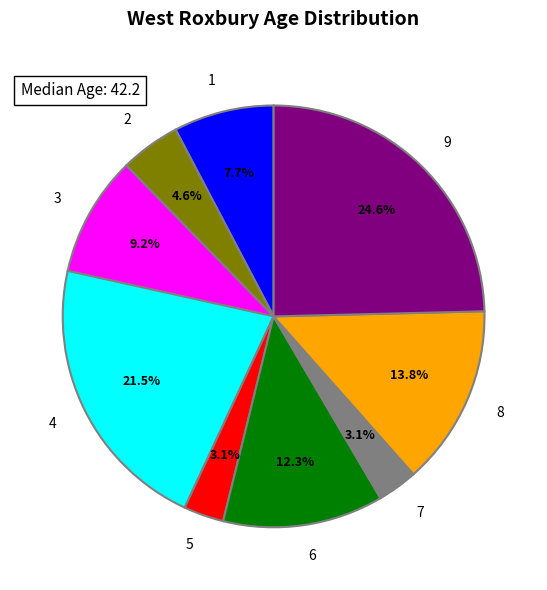

To the nearest percent, what percentage of the pie is 8?

14%